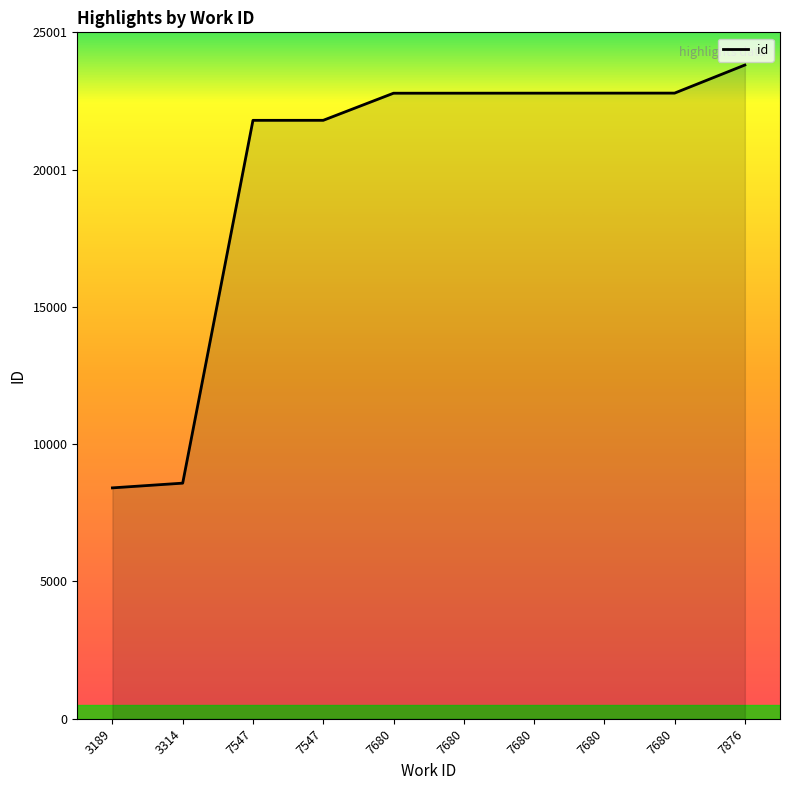

The value at 3189 is 2229. True or false?

False